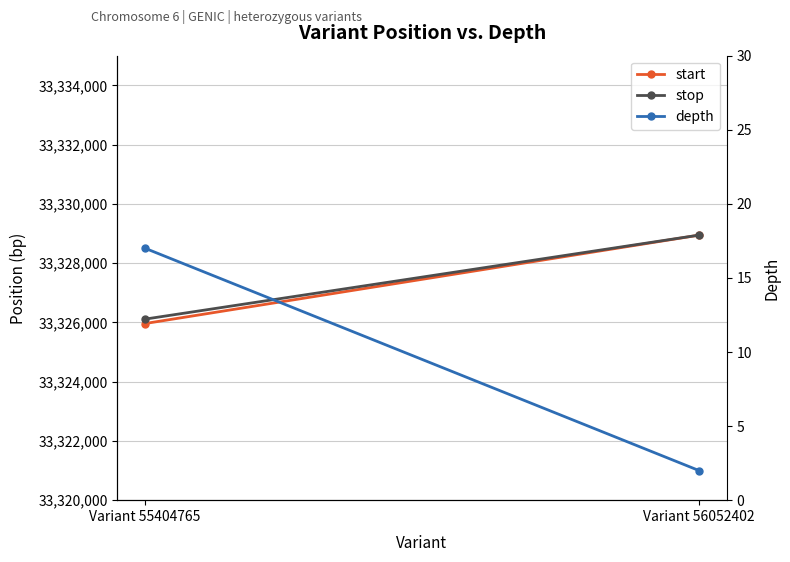

Reading left to right, list all the values displayed in this chart.

start: Variant 55404765=33325961	Variant 56052402=33328943
stop: Variant 55404765=33326110	Variant 56052402=33328944
depth: Variant 55404765=17	Variant 56052402=2